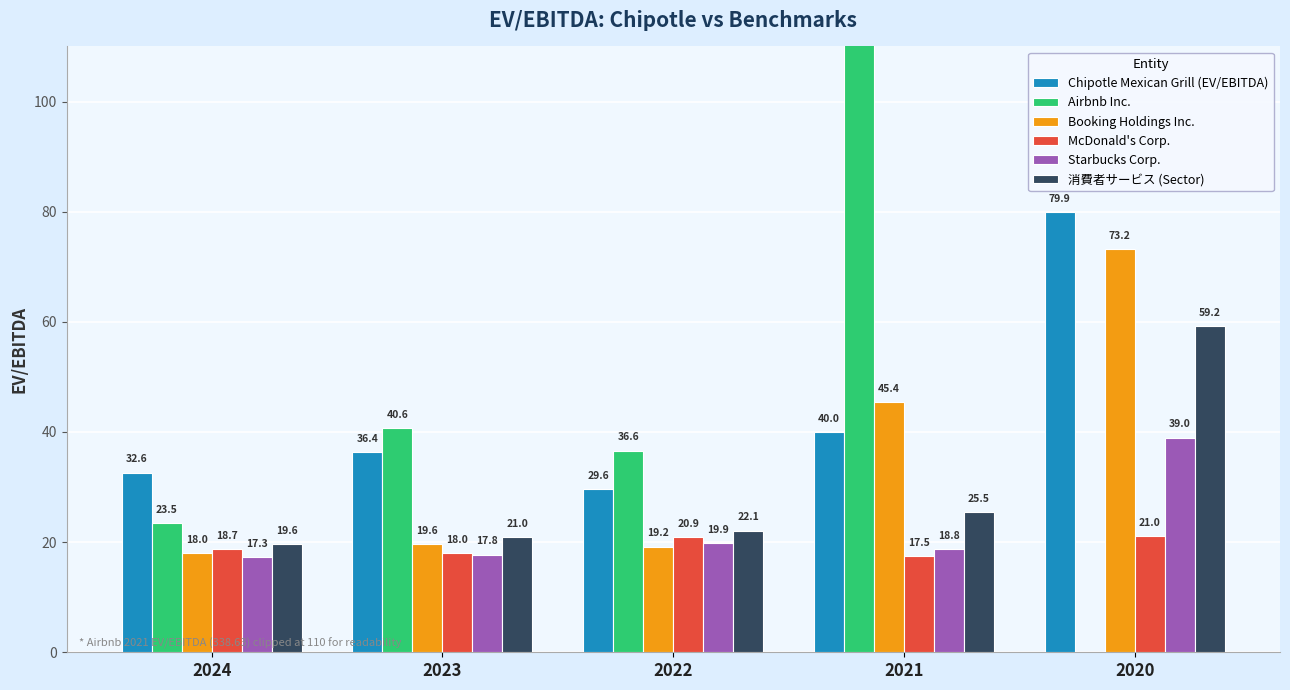

At how many categories does at least one series exceed 47?

2